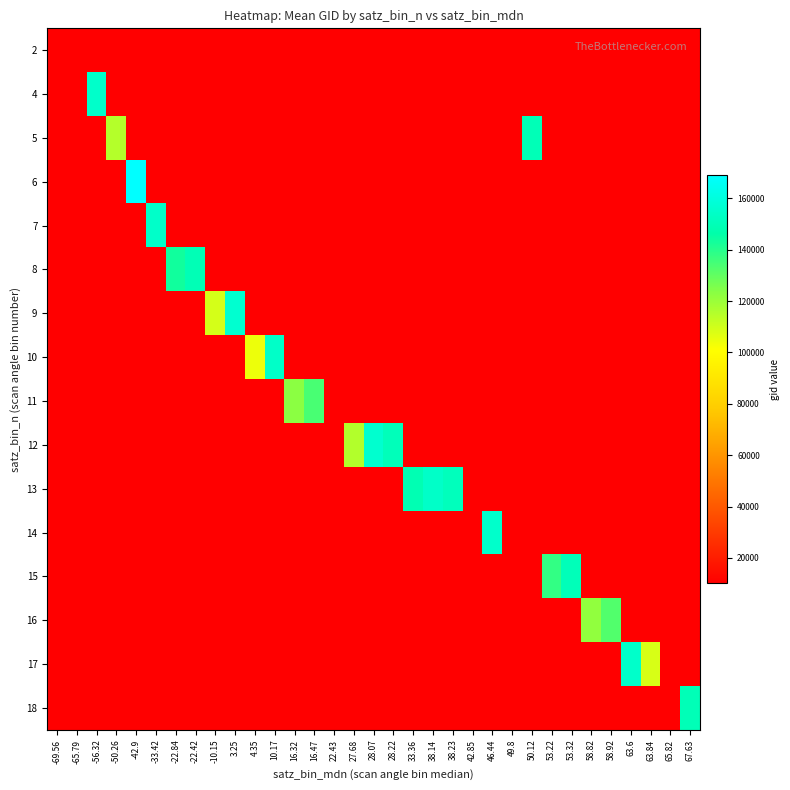

Count the number of categories in the chart.

33